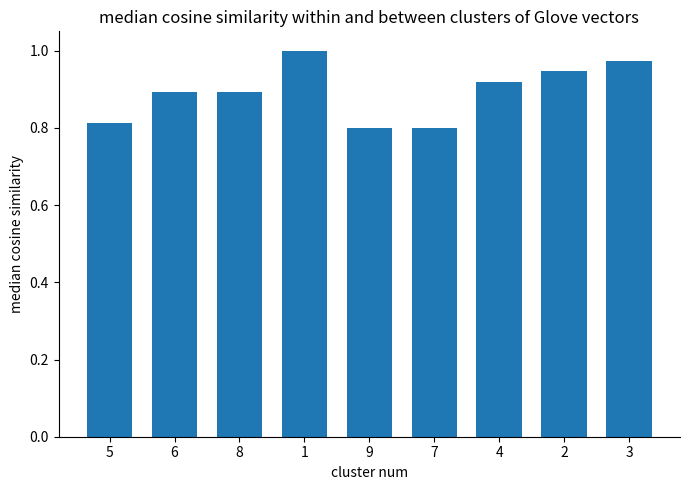

What position from the right is 5?

9